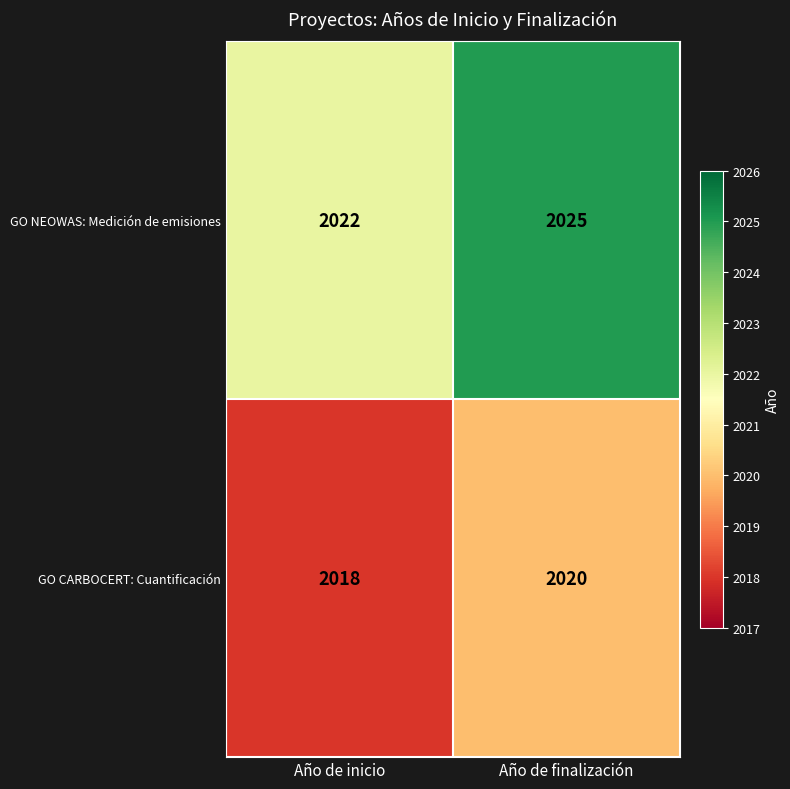

List the series in order of their overall mean, highest first.

GO NEOWAS: Medición de emisiones, GO CARBOCERT: Cuantificación